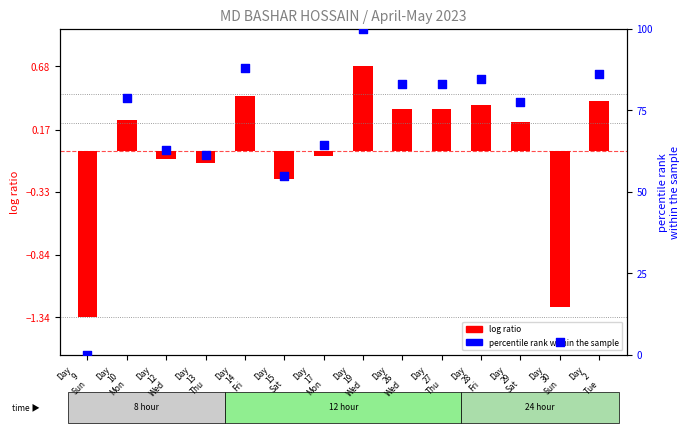

At which category is the sum across all series the highest?

Day
19
Wed